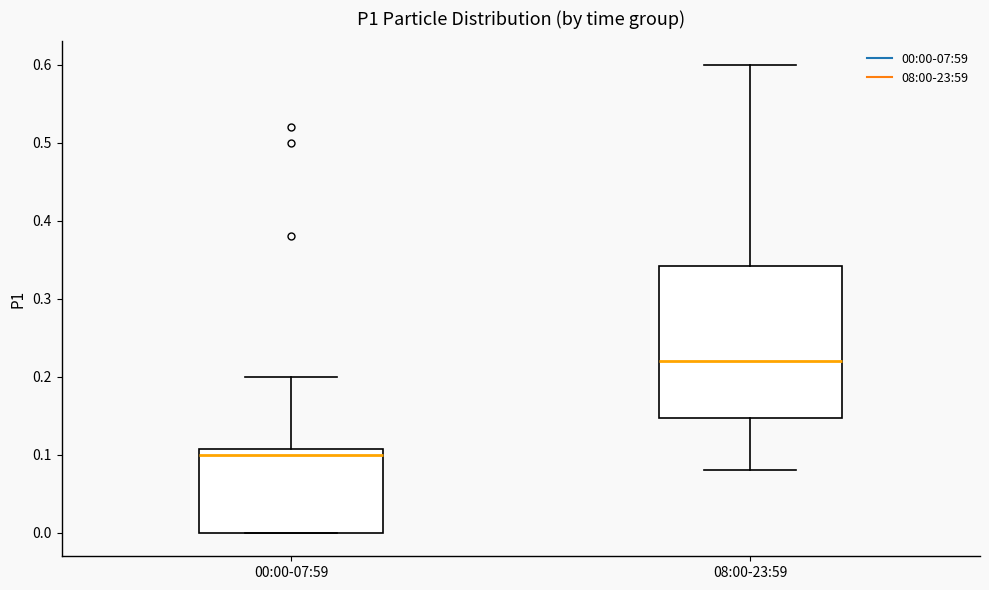

Comparing the boxes themselves (not the whiskers), which one is the tallest?

08:00-23:59